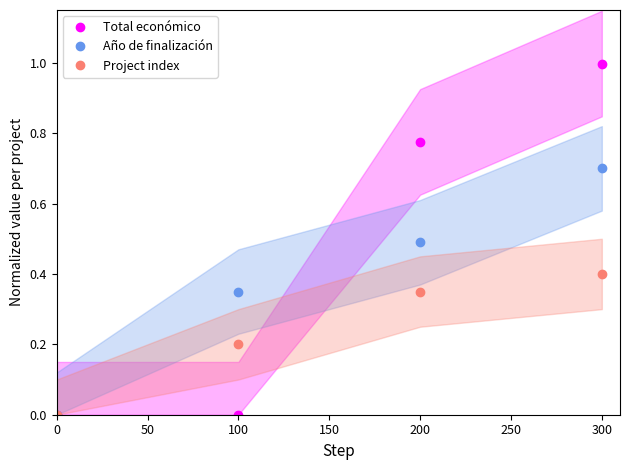

Which series ends up on top after the final intersection of Total económico and Año de finalización?

Total económico